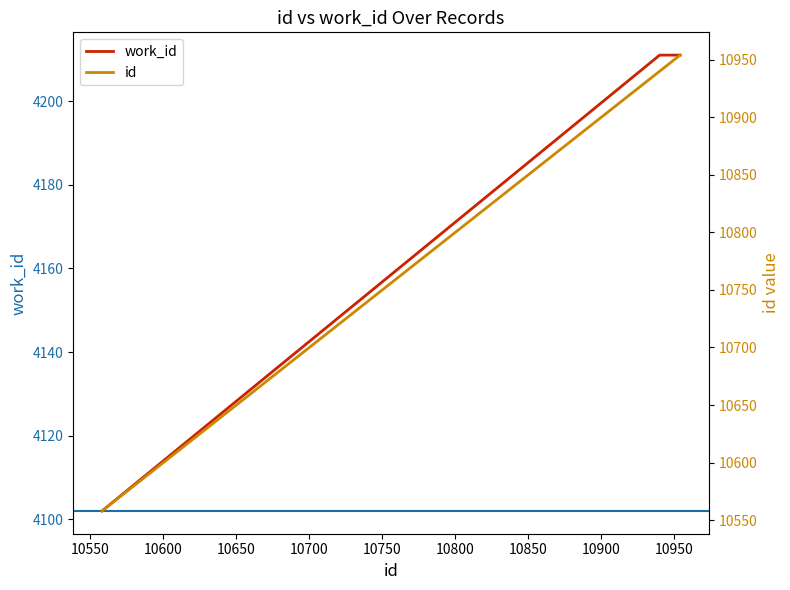

What is the greatest value displayed?

10954